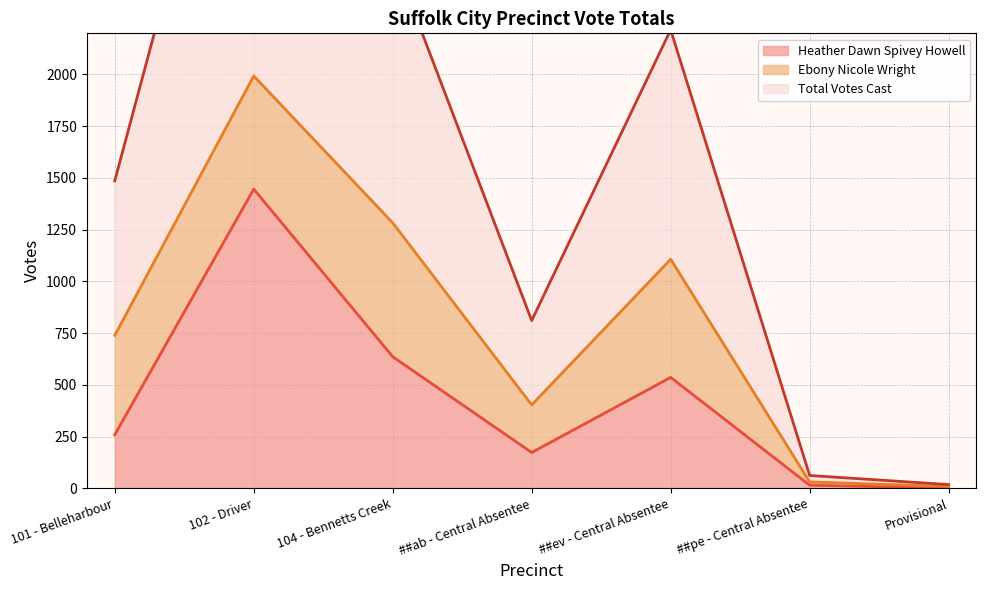

What is the difference between the maximum and minimum values in the Heather Dawn Spivey Howell series?

1445